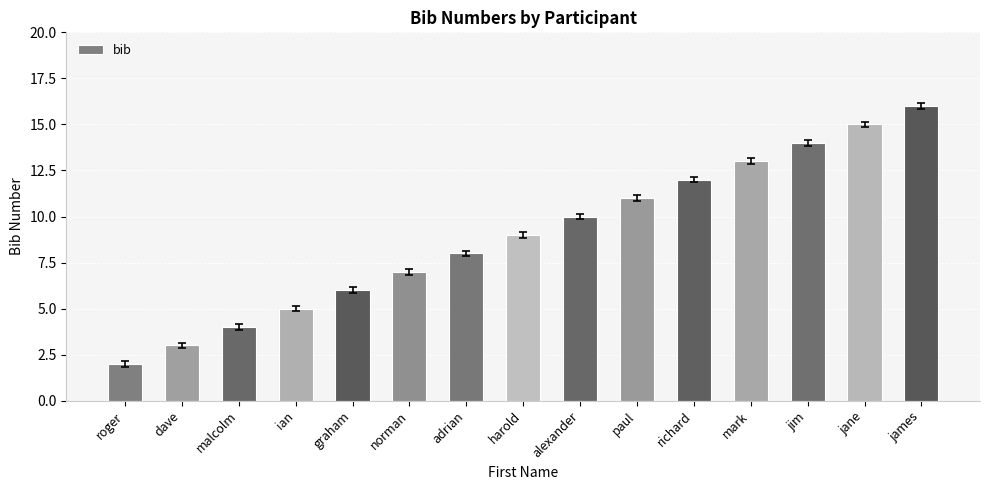

How many series are shown in this chart?

1